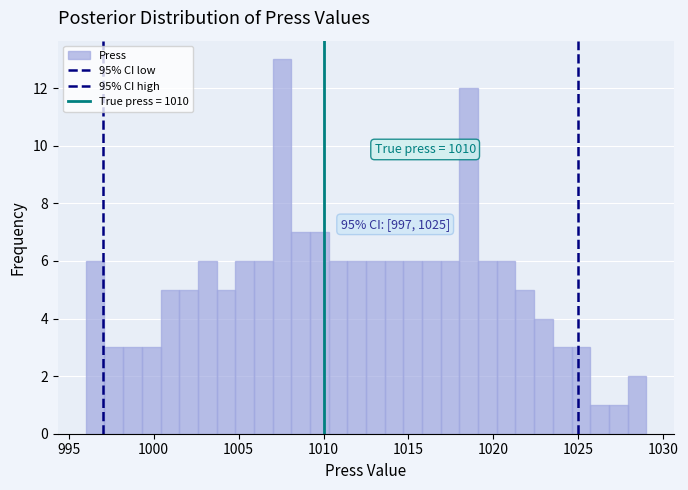

Around what value on the x-axis is the tallest bar? Give the approximate position of its centre, as read against the axis.

1007.5